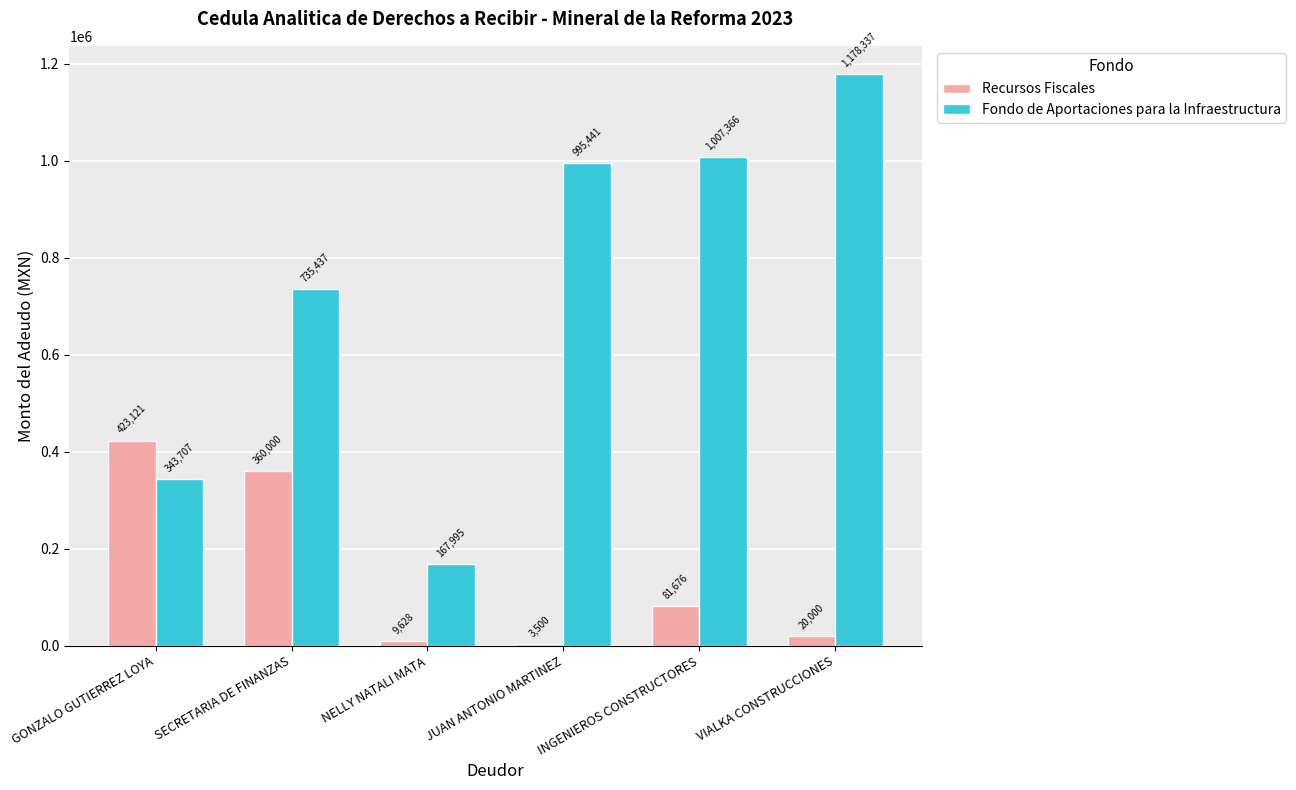

What value does the Recursos Fiscales series have at SECRETARIA DE FINANZAS?

360000.0